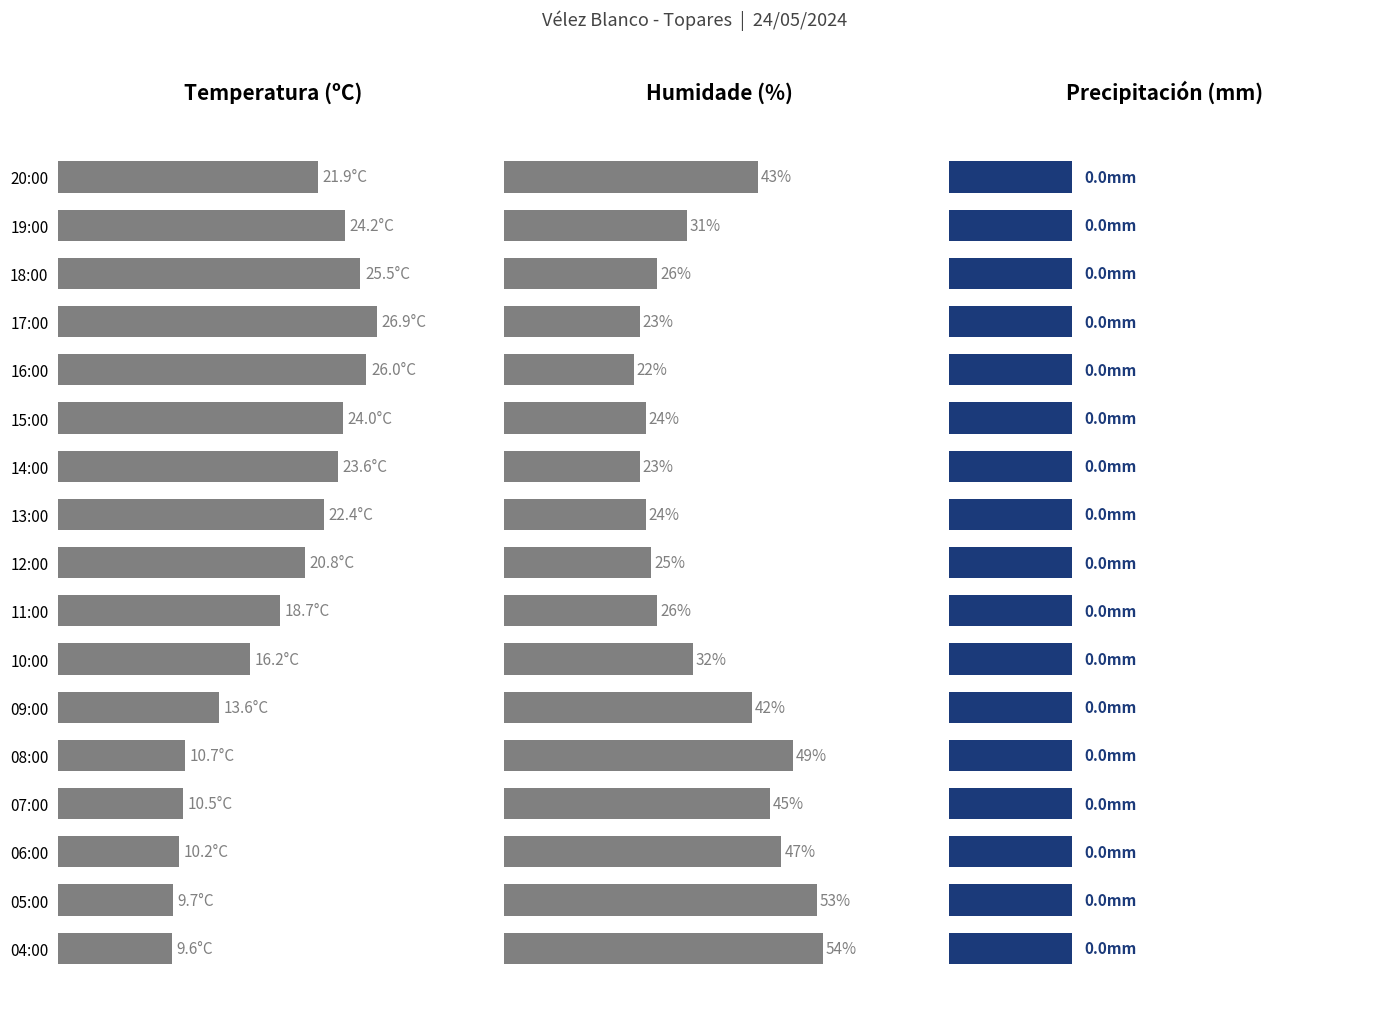

Count the number of data series in this chart.

3